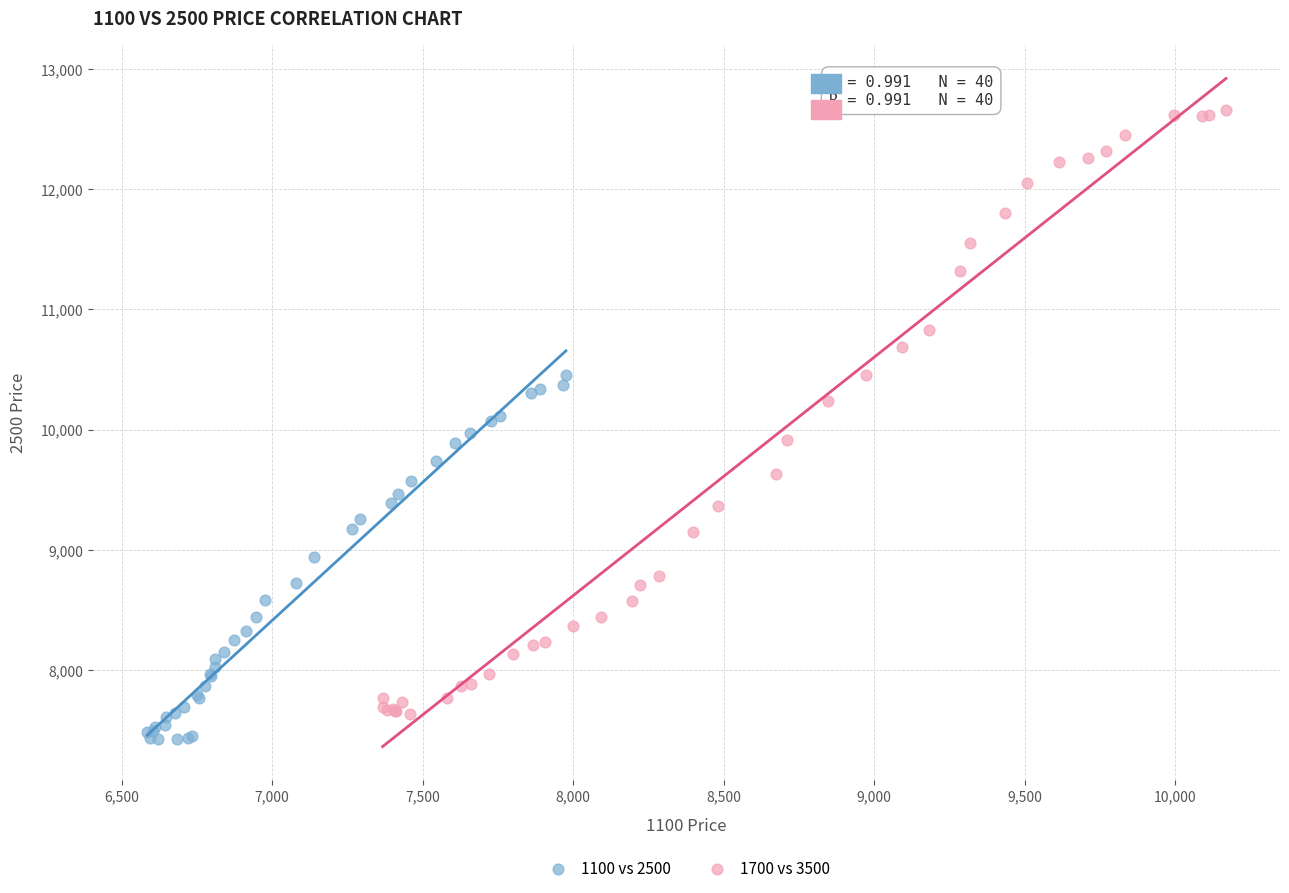

Which series has the largest Y range (max minus min)?

1700 vs 3500